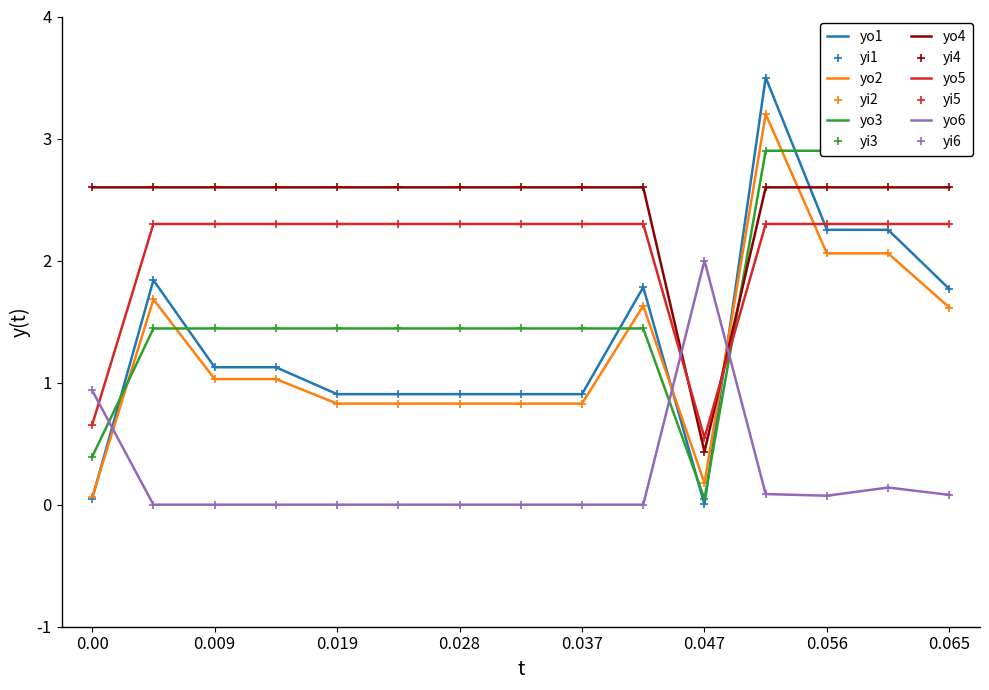

At how many categories does at least one series exceed 2?

14